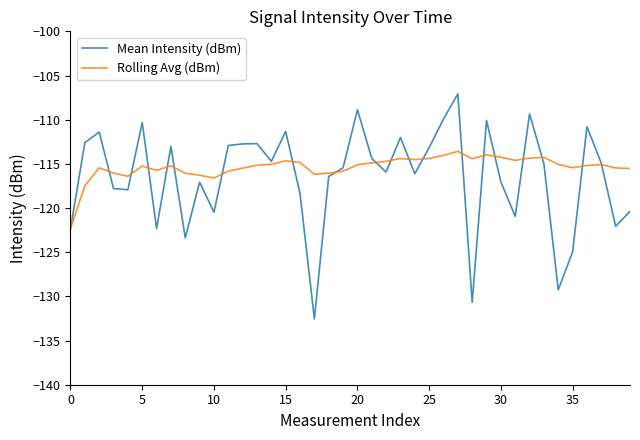

What are all the series names shown in the legend?

Mean Intensity (dBm), Rolling Avg (dBm)